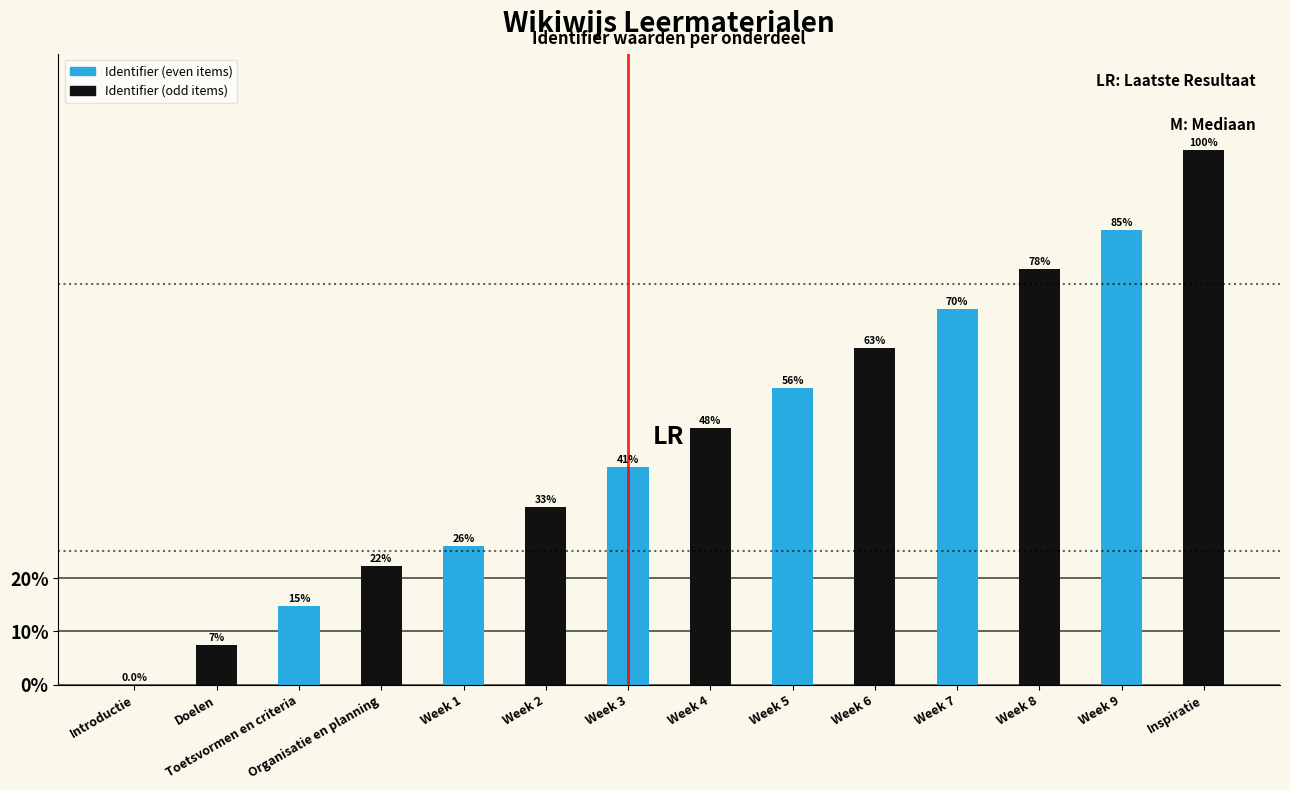

Are the bars grouped side by side (vs. stacked)?

No